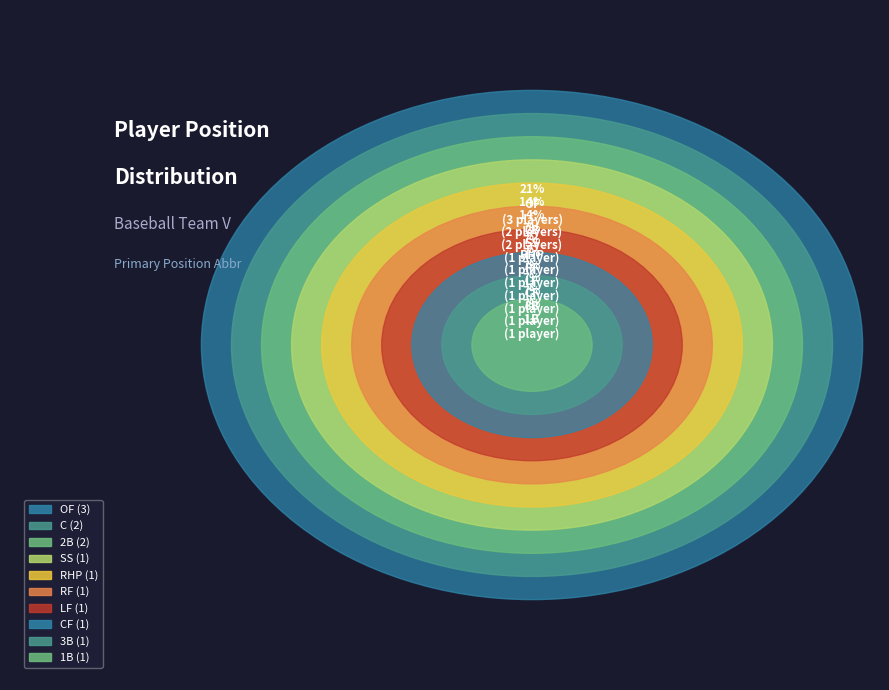

To the nearest percent, what is the difference between the OF and C slice percentages?

7%